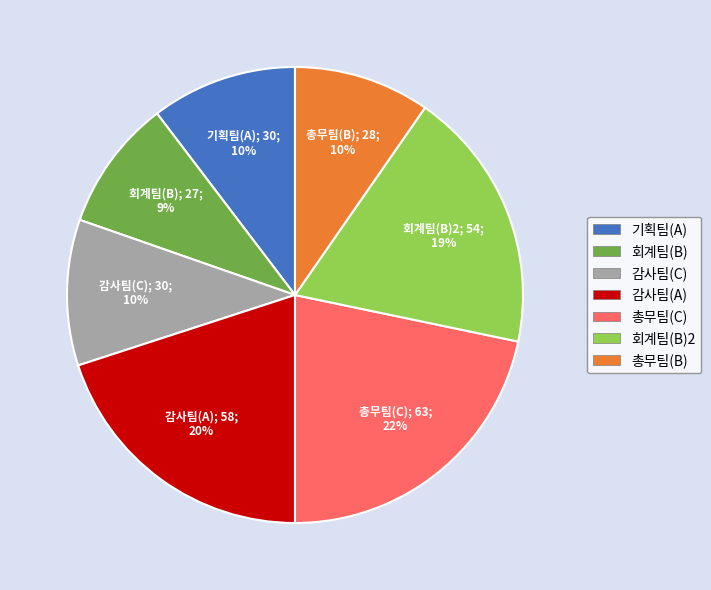

Is there a majority slice in this chart?

No